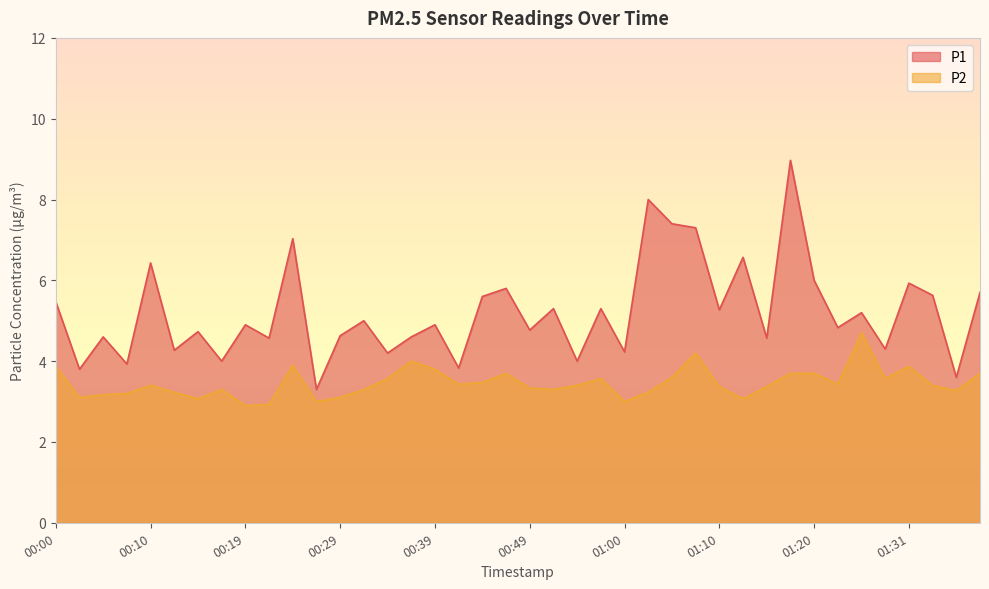

Where is the first local maximum for P2?

00:10